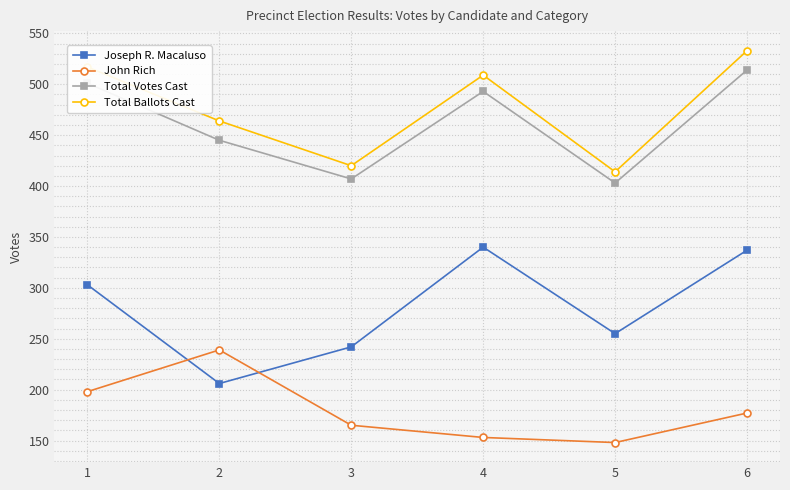

Which series has the widest spread of values?

Joseph R. Macaluso